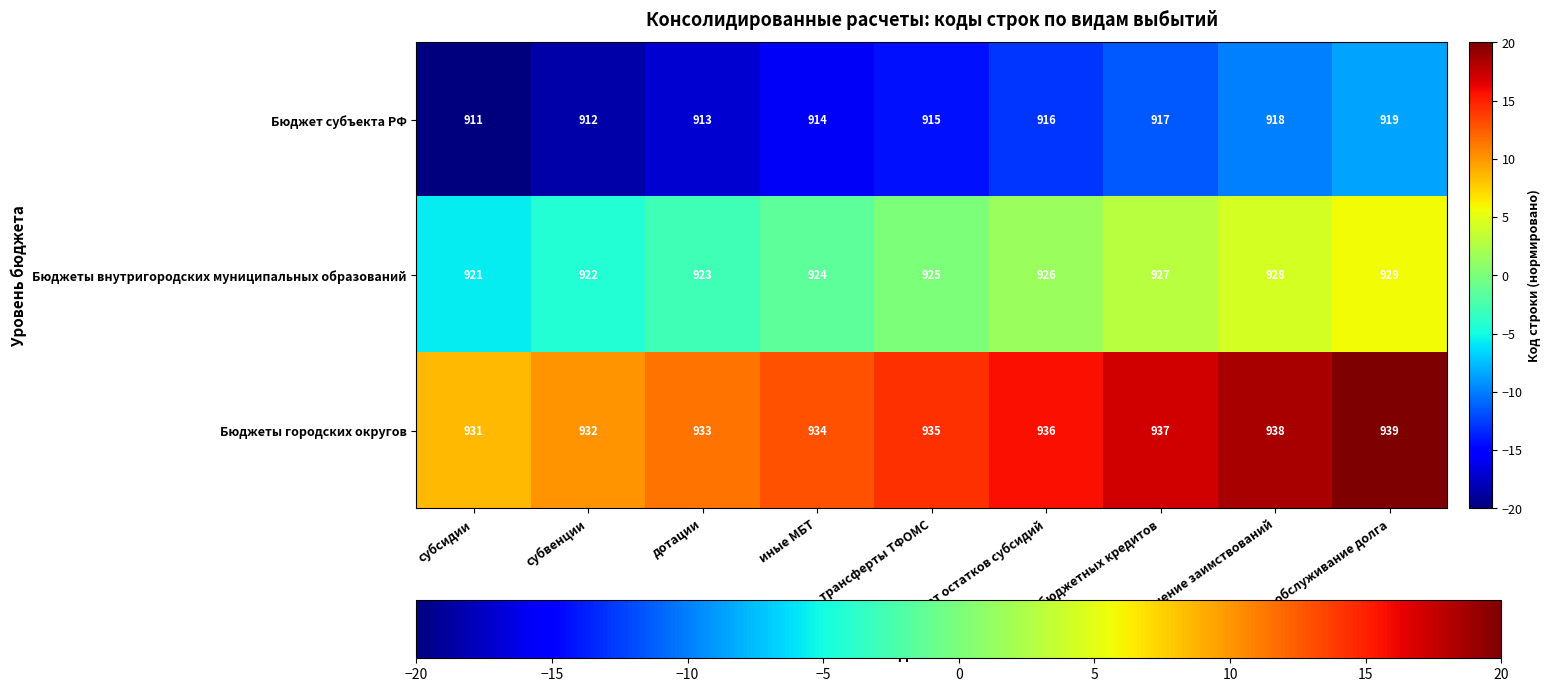

What is the maximum value shown in the chart?

939